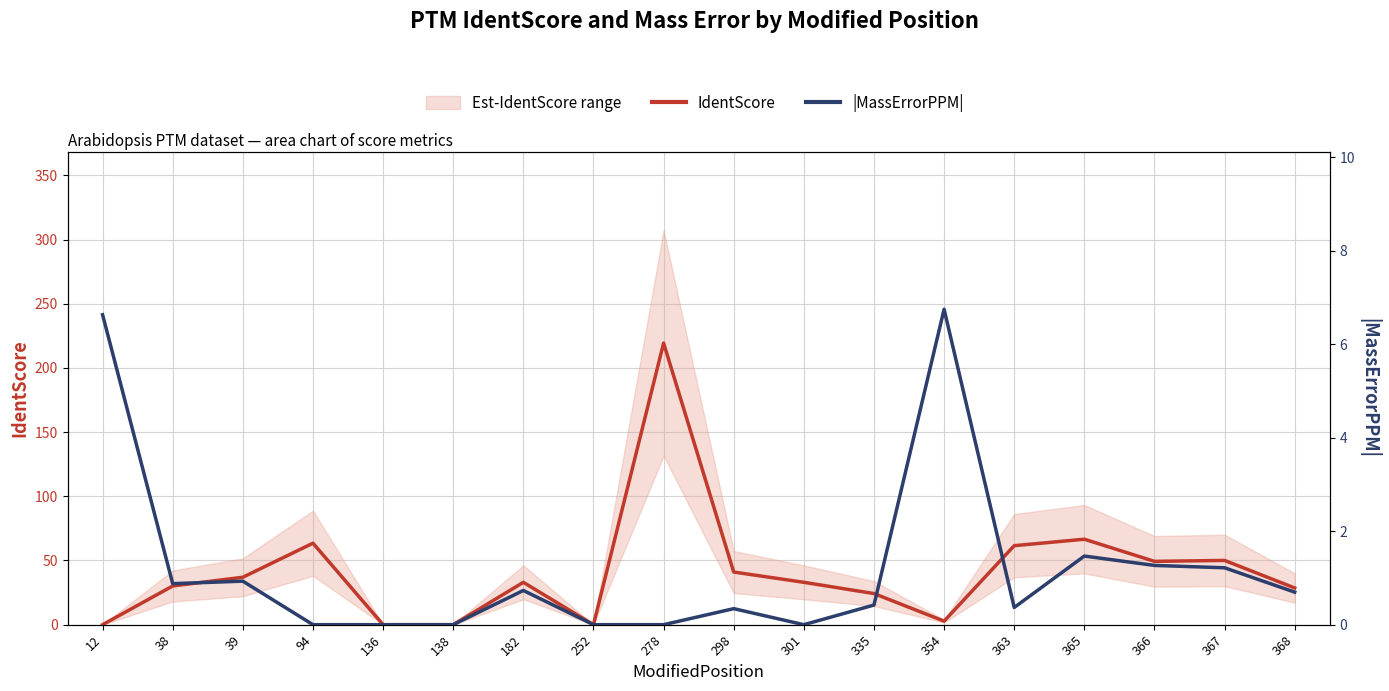

Is the value of |MassErrorPPM| at 278 greater than the value of IdentScore at 298?

No